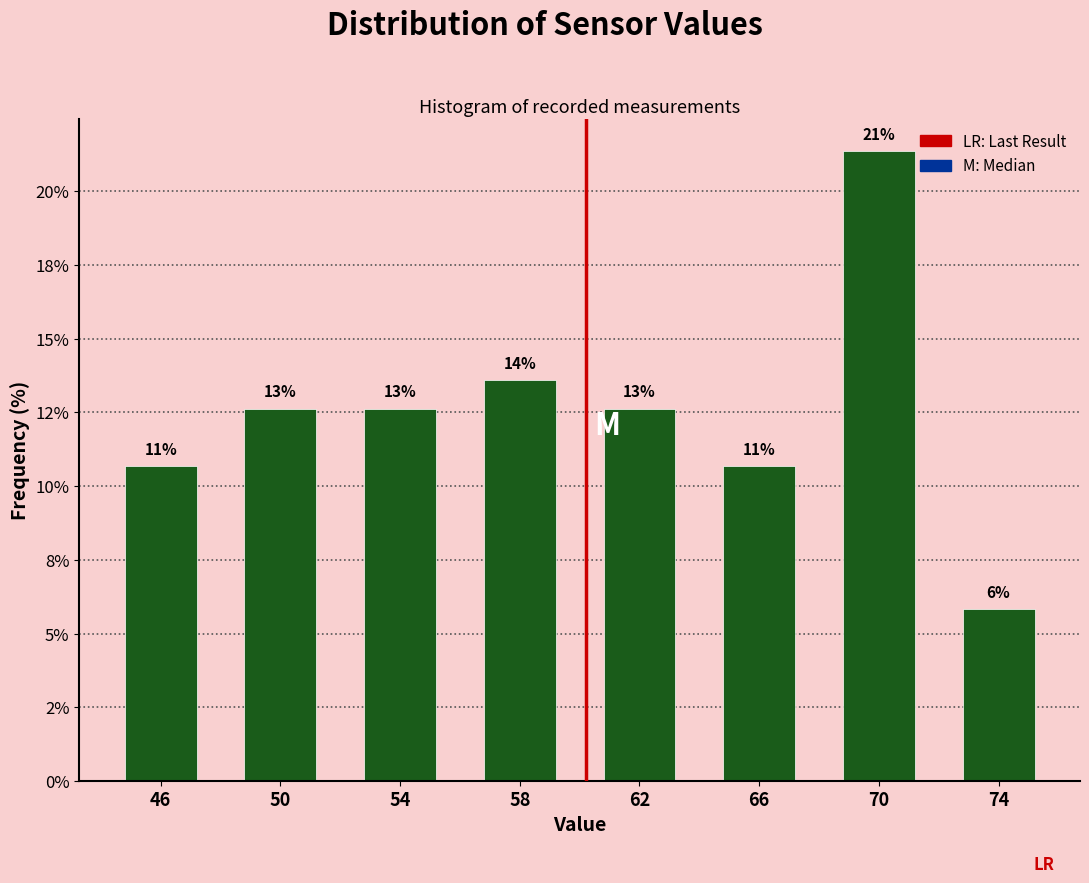

Are the bars horizontal?

No